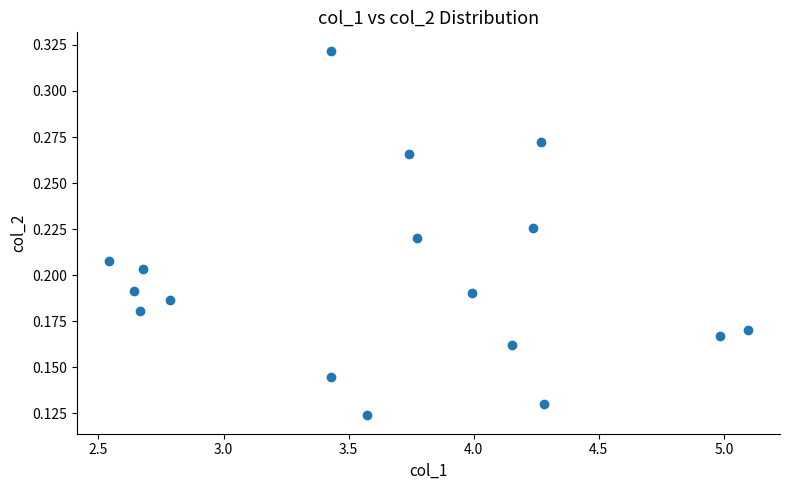

What is the range of X values (max minus min)?

2.6